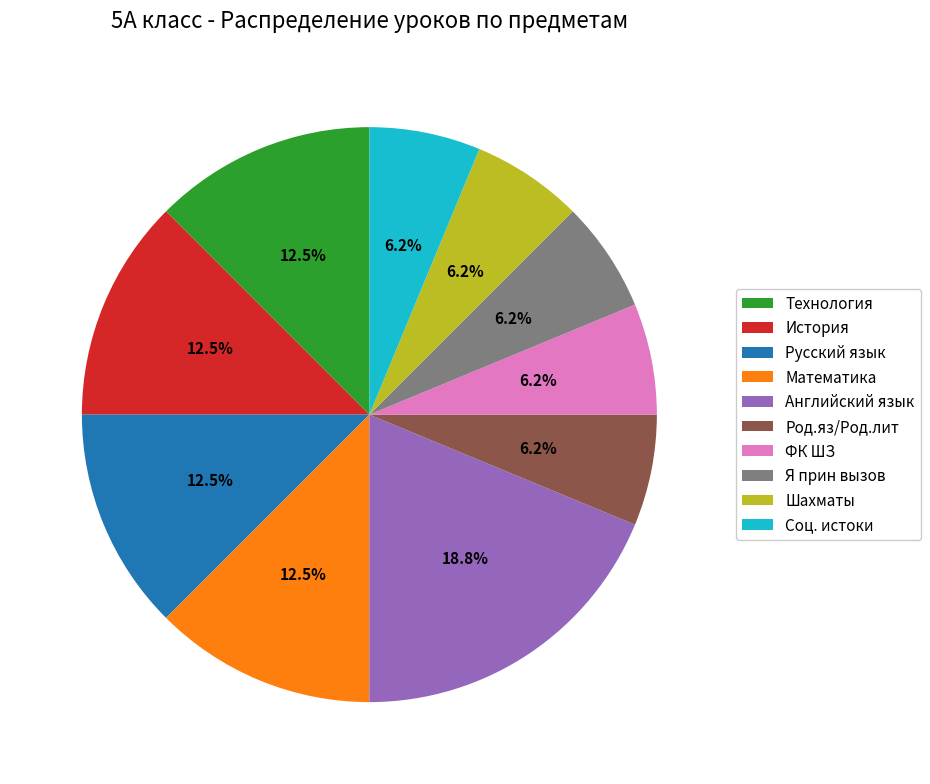

Is there a majority slice in this chart?

No